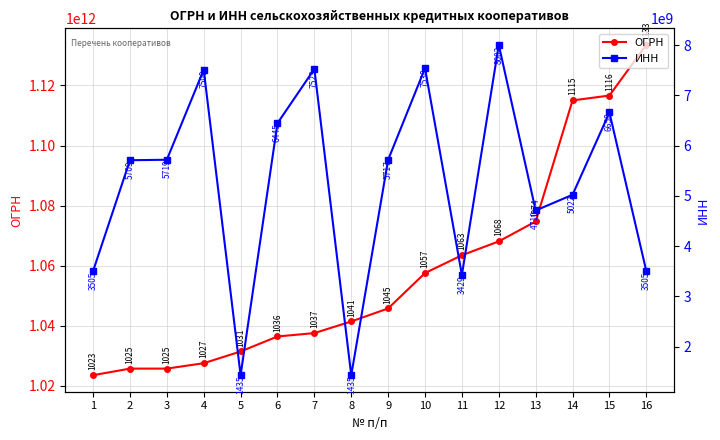

What is the value of the ИНН point at the 4th from the left?

7509003222